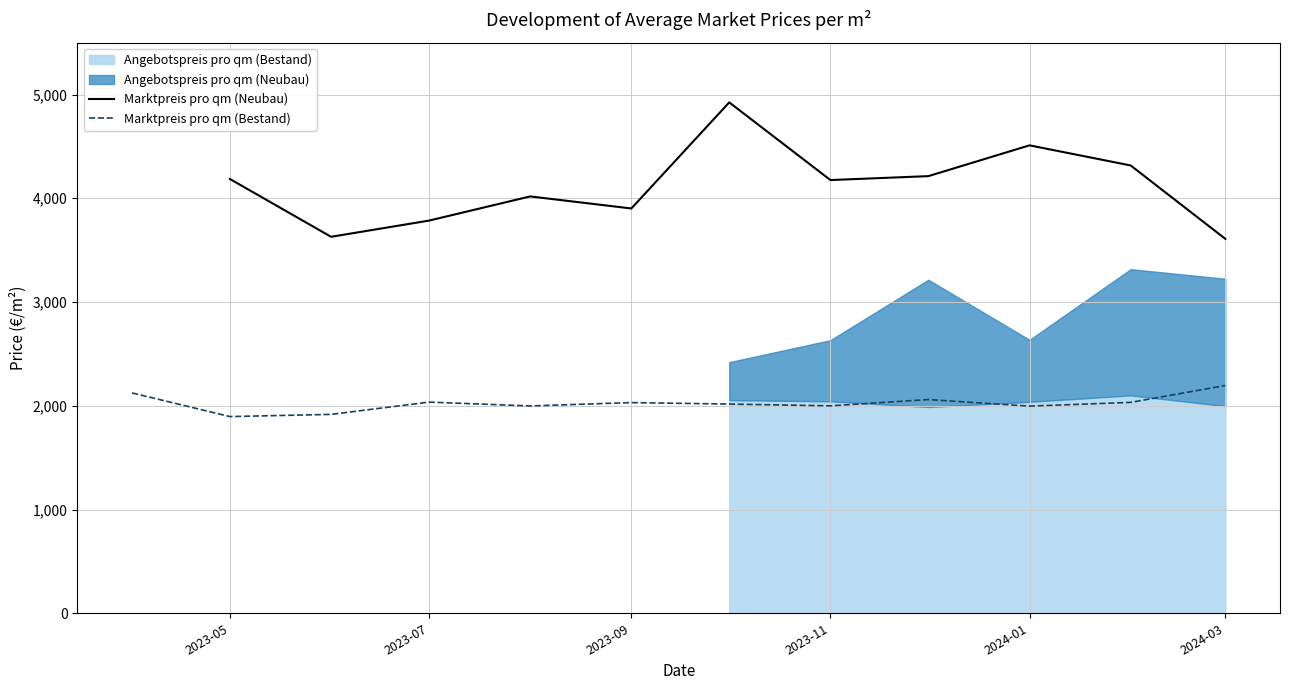

True or false: Marktpreis pro qm (Bestand) and Marktpreis pro qm (Neubau) cross at least once.

False